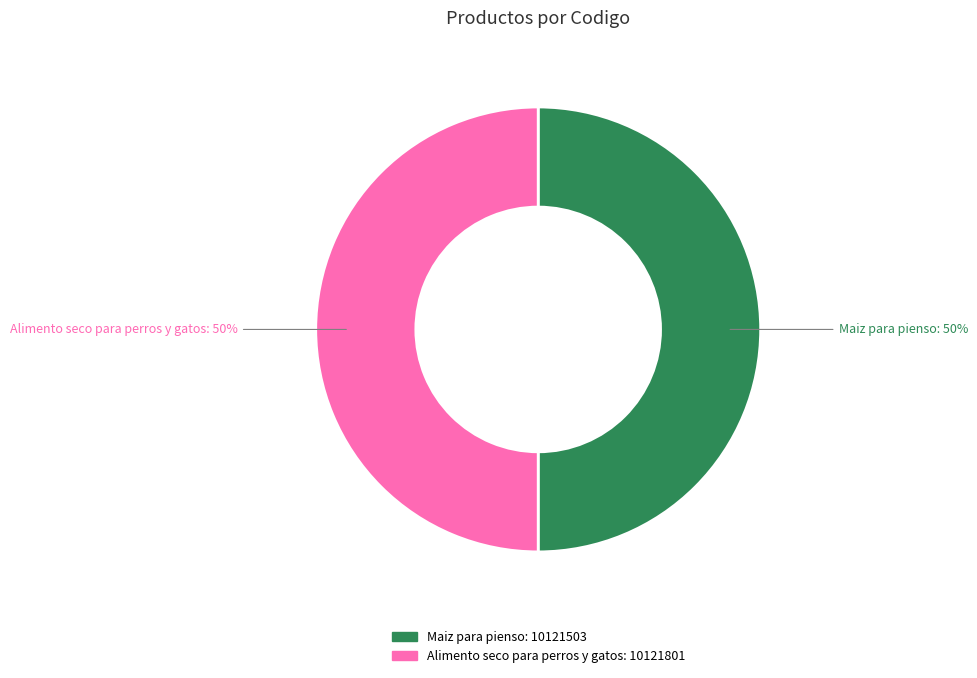

What percentage is the Maiz para pienso slice, to the nearest percent?

50%